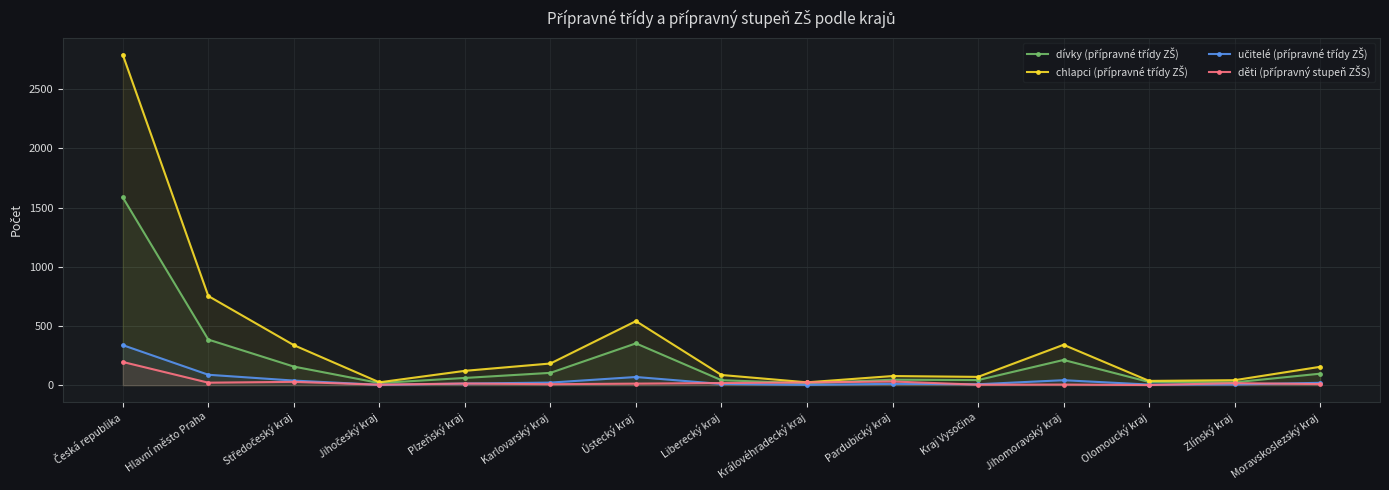

Is the value of děti (přípravný stupeň ZŠS) at Kraj Vysočina greater than the value of učitelé (přípravné třídy ZŠ) at Ústecký kraj?

No